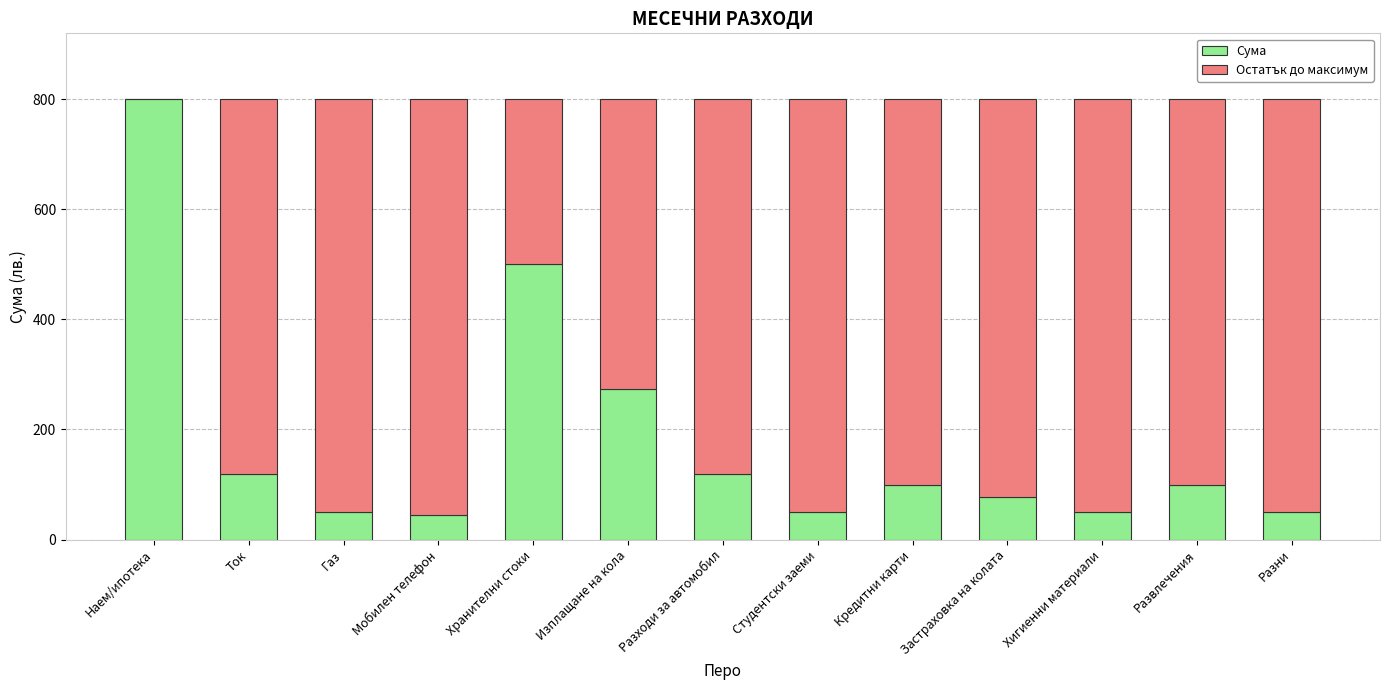

What is the approximate value of Сума at Ток, to the nearest 10?

120